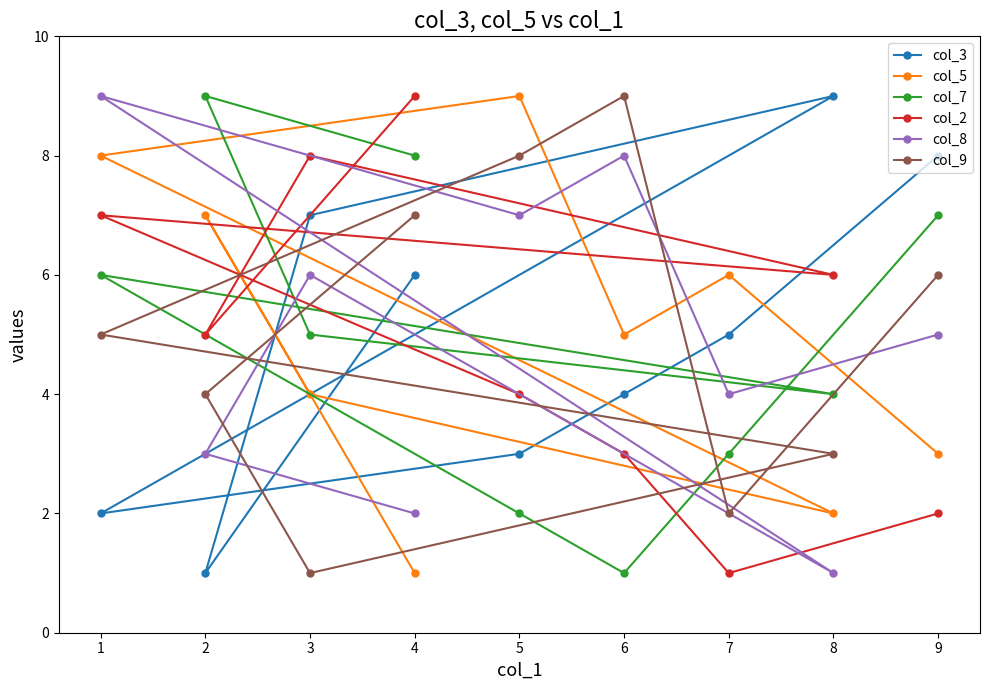

The col_9 series shows 9 at 6. True or false?

True